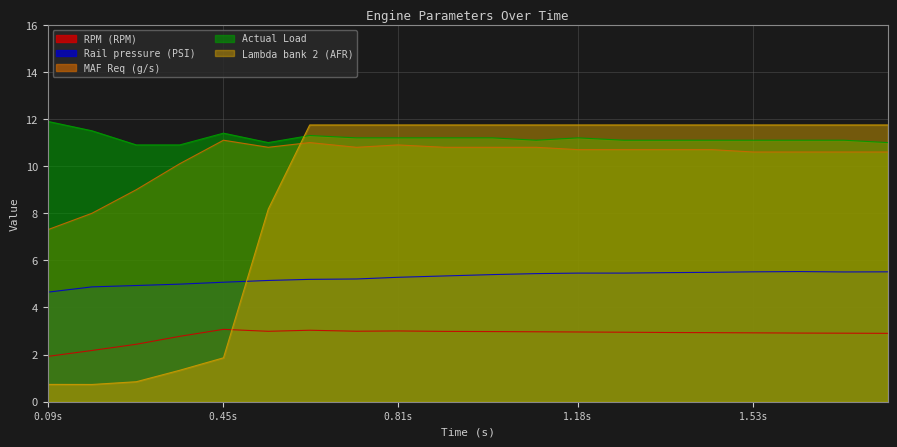

What is the difference between the maximum and minimum values in the Rail pressure (PSI) series?

0.9